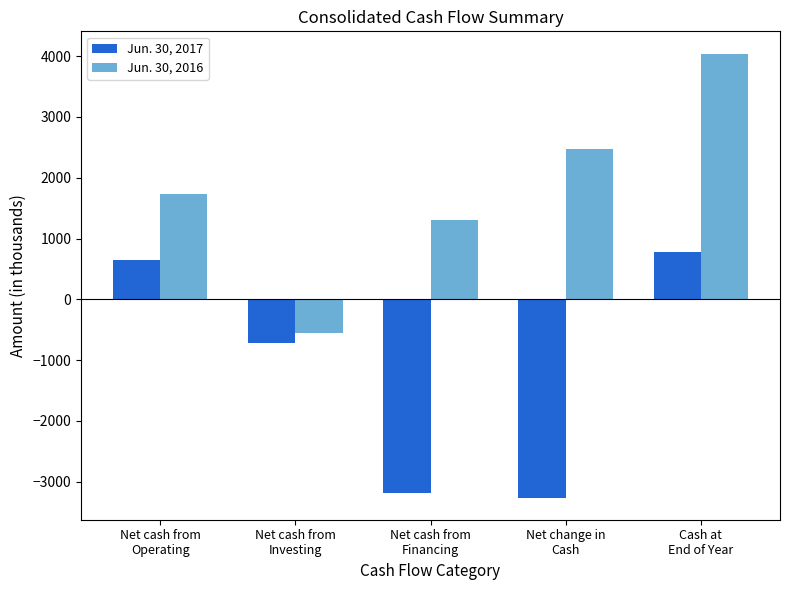

True or false: Jun. 30, 2017 has a value of -167 at Net cash from
Investing.

False